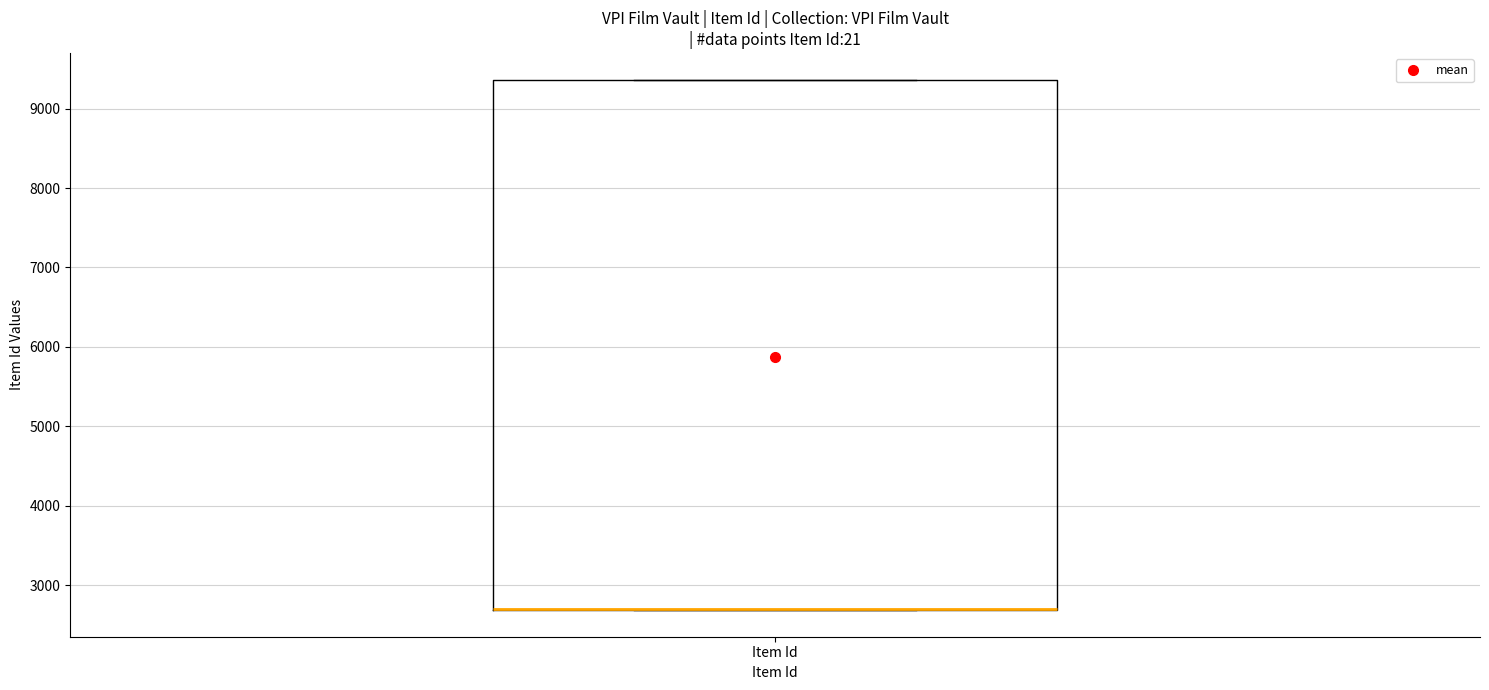

Read this box plot against the y-axis: the position of the median line, the range covered by the box, and the ends of both whiskers. The values are not printed on the chart, so give them approximately, as read against the axis.

median 2700 (drawn on the box's lower edge), box 2700 to 9400, whiskers 2700 to 9400